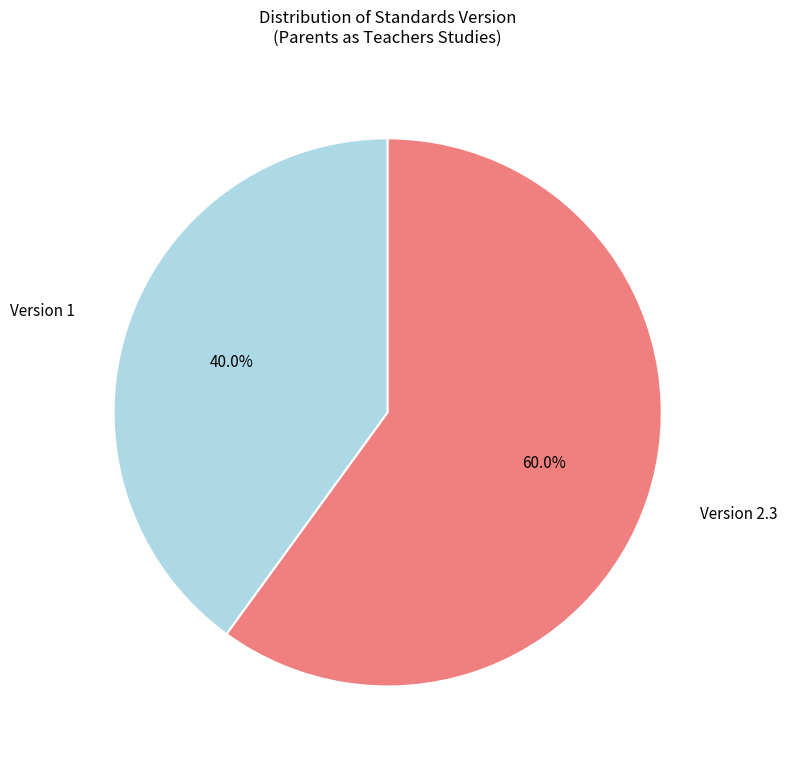

Is there a majority slice in this chart?

Yes